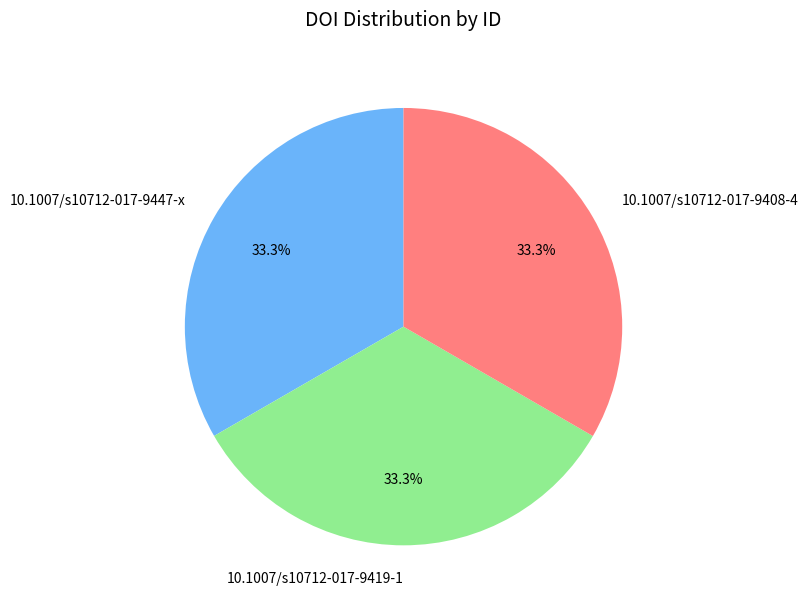

Approximately how many times larger is the value at 10.1007/s10712-017-9419-1 compared to 10.1007/s10712-017-9447-x?

1.0